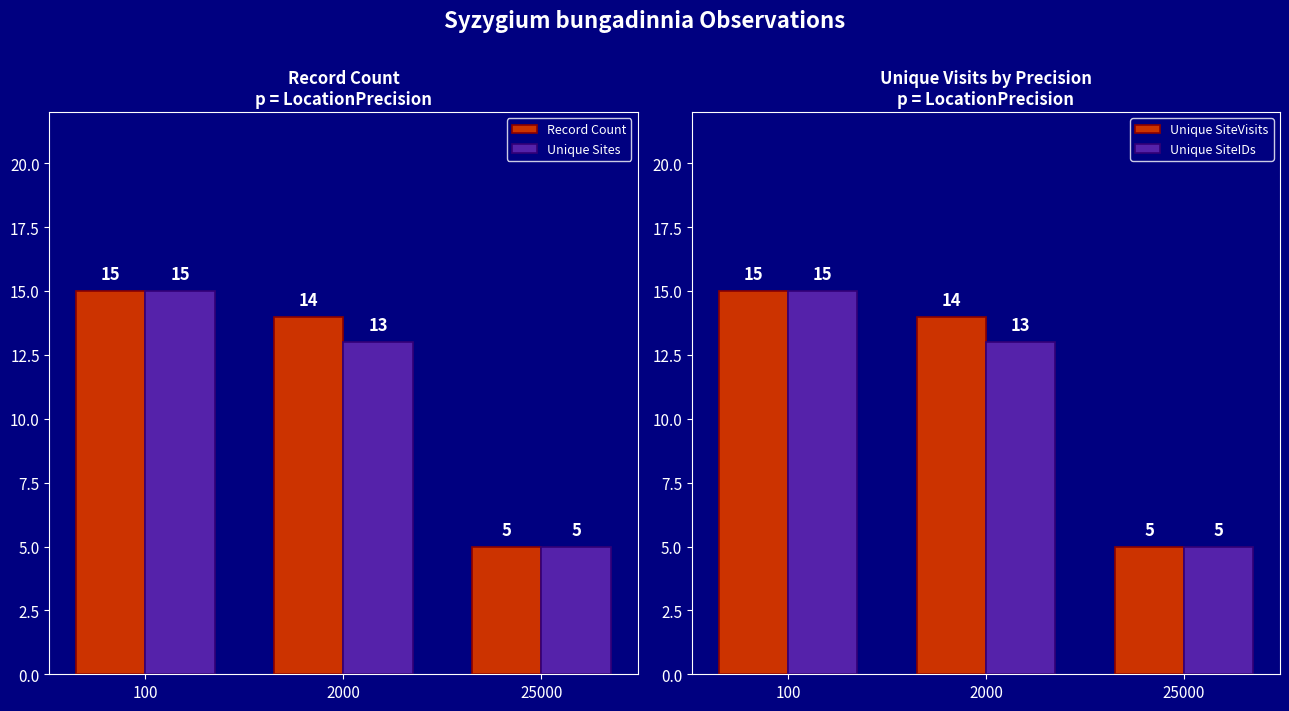

How many values in the Unique Sites series exceed 13?

1